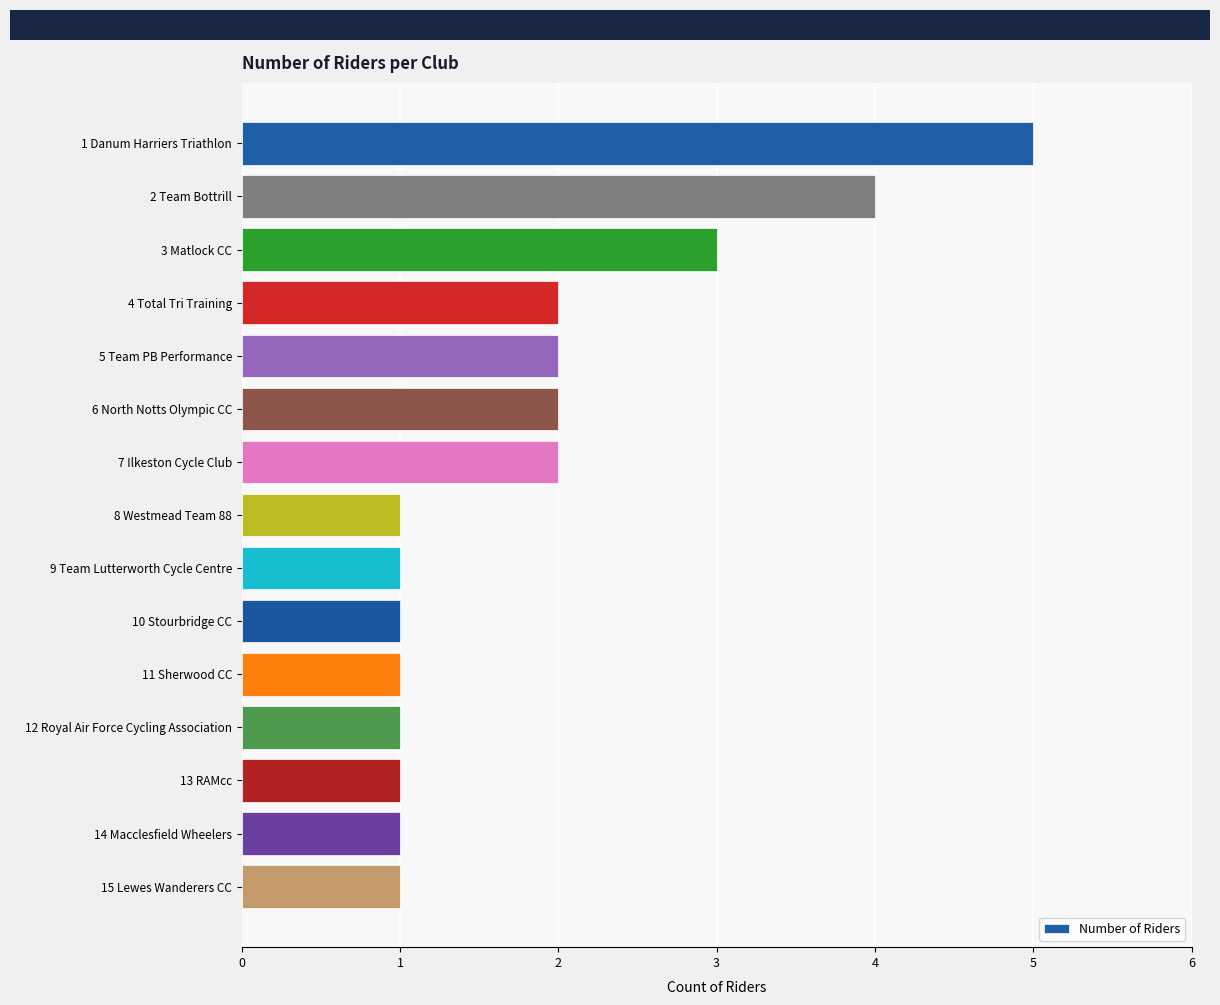

The chart shows a value of 2 at 7 Ilkeston Cycle Club. True or false?

True